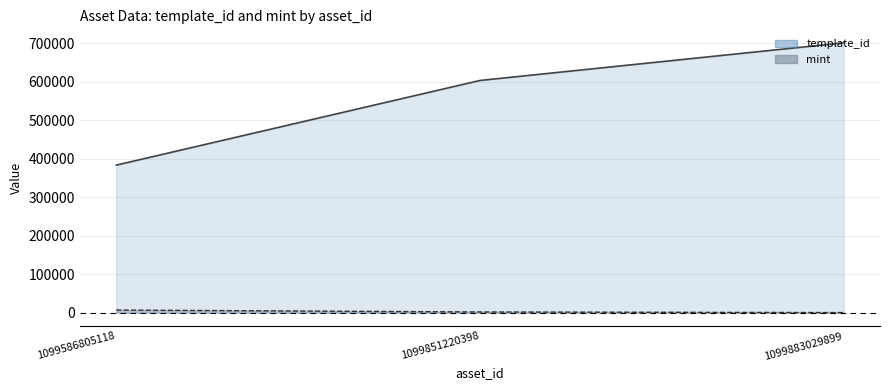

List the labels in order of template_id value, smallest first.

1099586805118, 1099851220398, 1099883029899